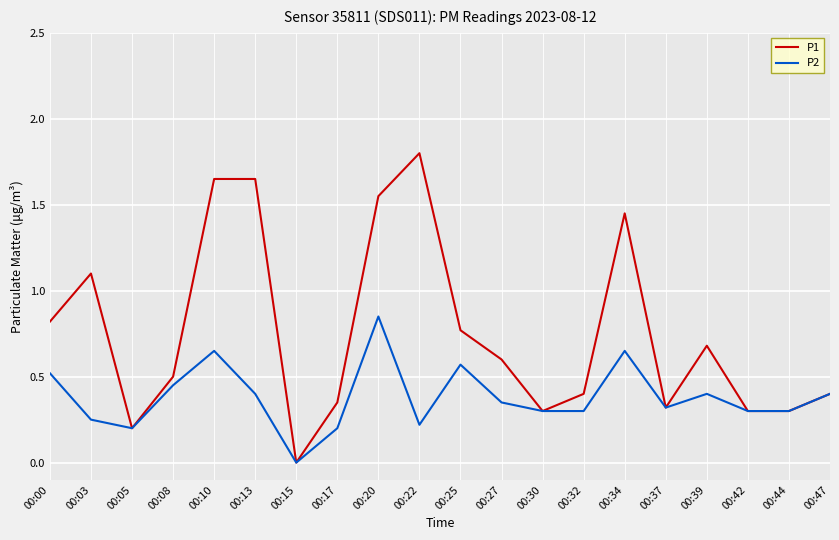

Which series has the largest range (max minus min)?

P1